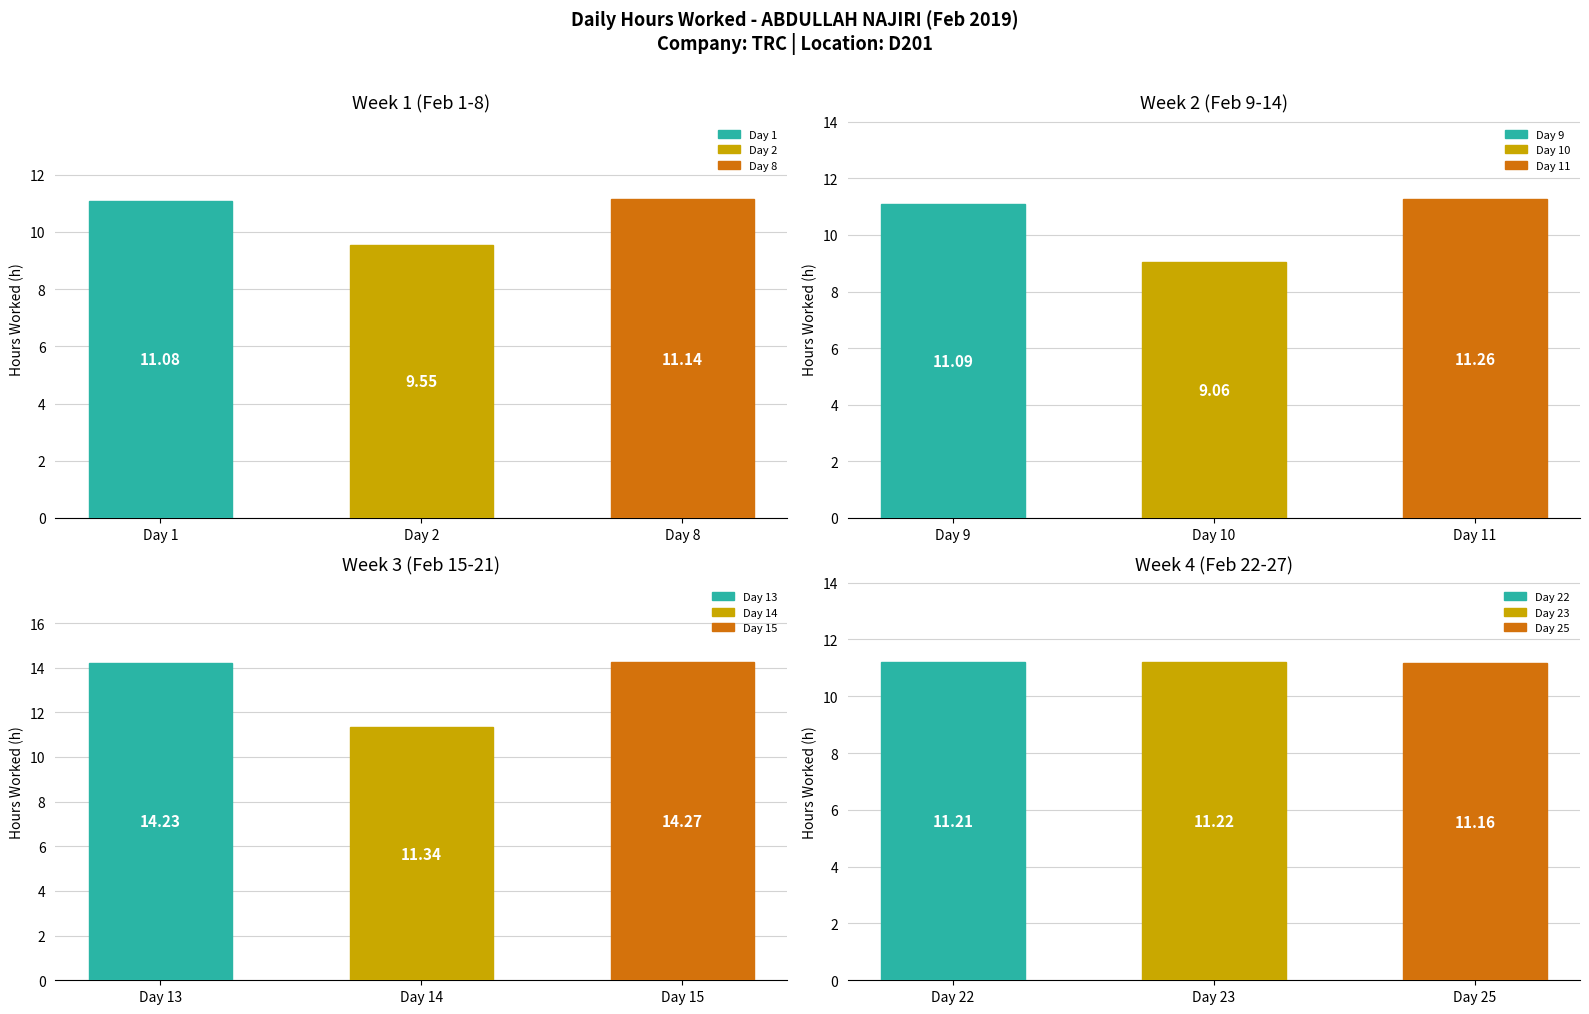

What is the sum of the Day 1 values at Day 1 and Day 2?

20.6